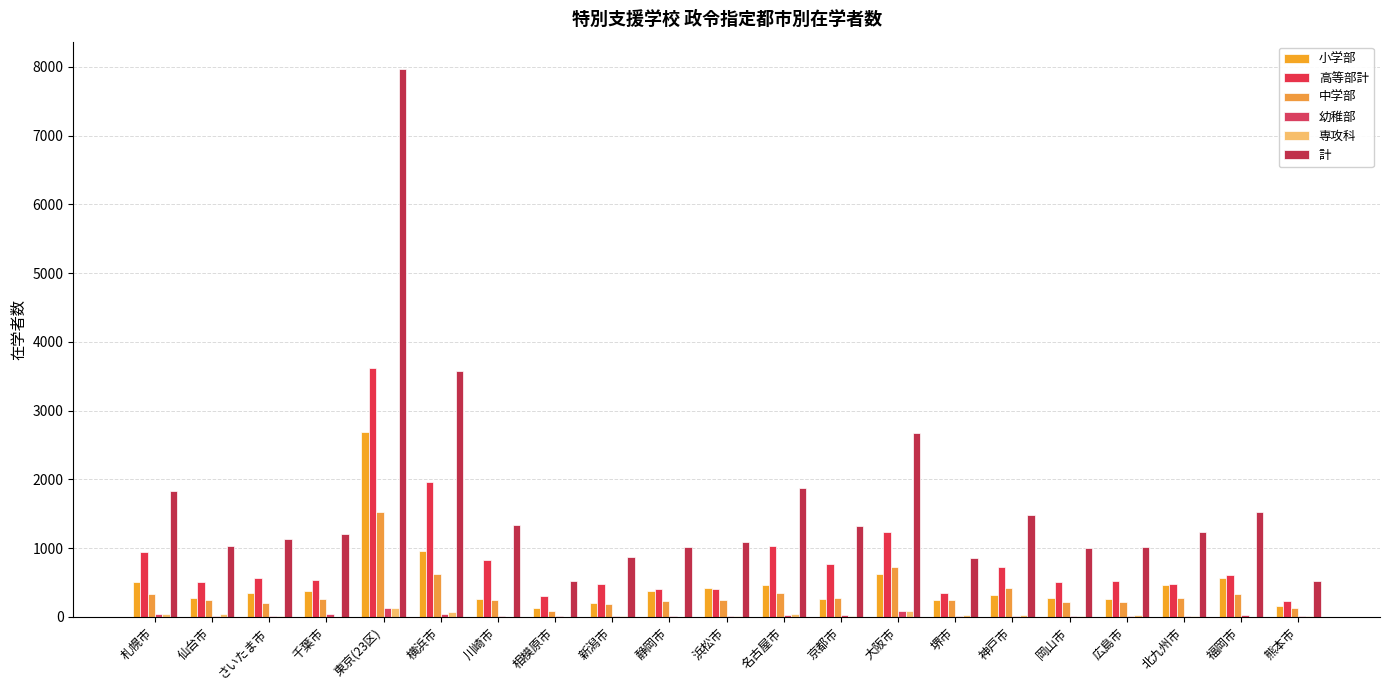

At which label does 中学部 first exceed 252?

札幌市